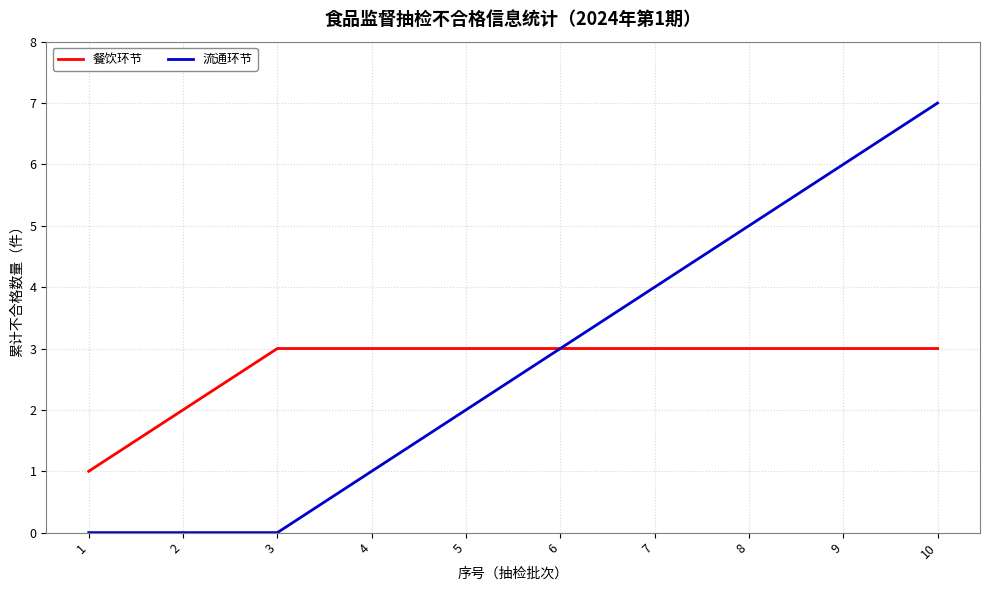

The value of 餐饮环节 at 6 is 3. True or false?

True